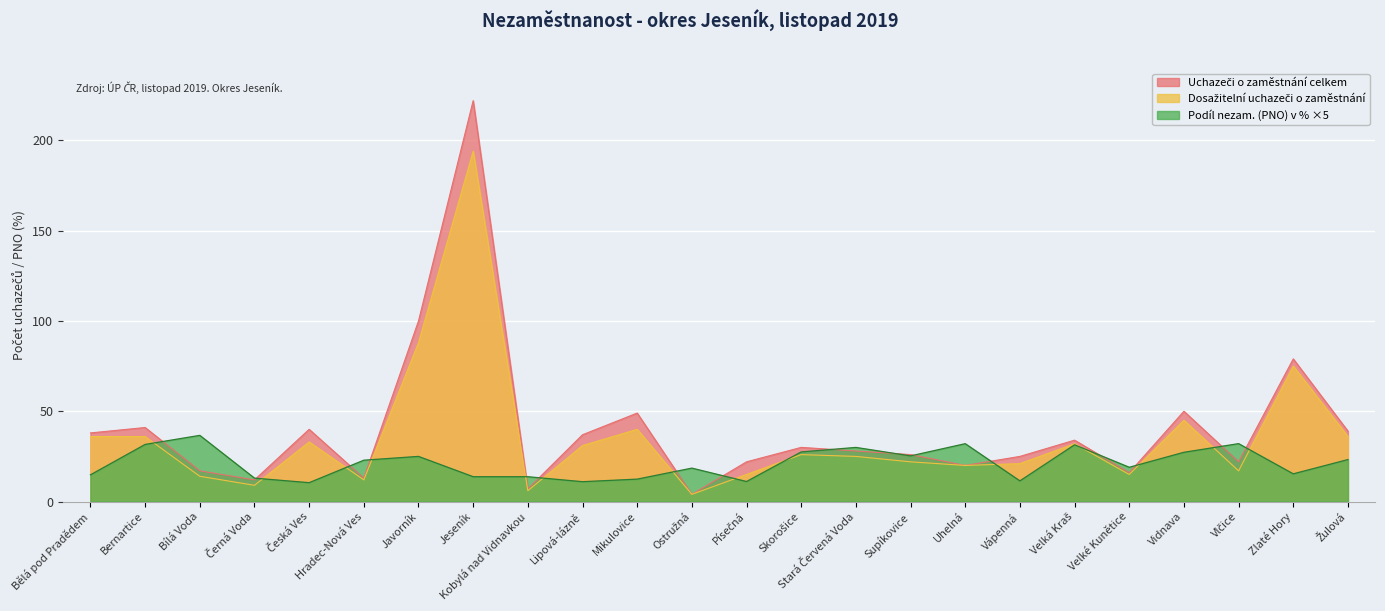

At which category does Dosažitelní uchazeči o zaměstnání reach its first local peak?

Česká Ves